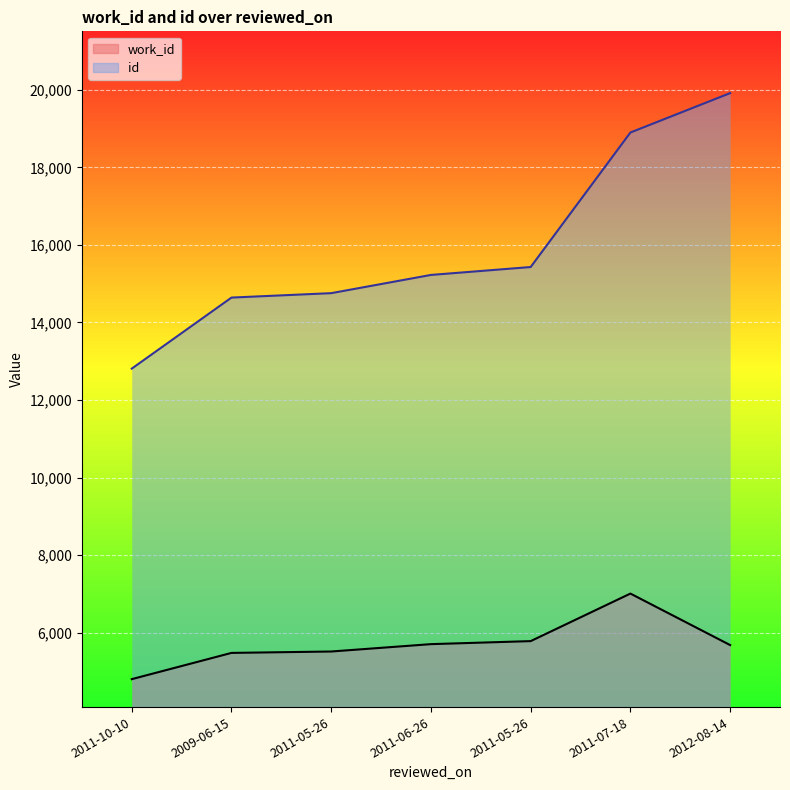

Reading left to right, list all the values displayed in this chart.

work_id: 4802	5479	5515	5705	5783	7009	5681
id: 12810	14642	14756	15226	15430	18899	19915